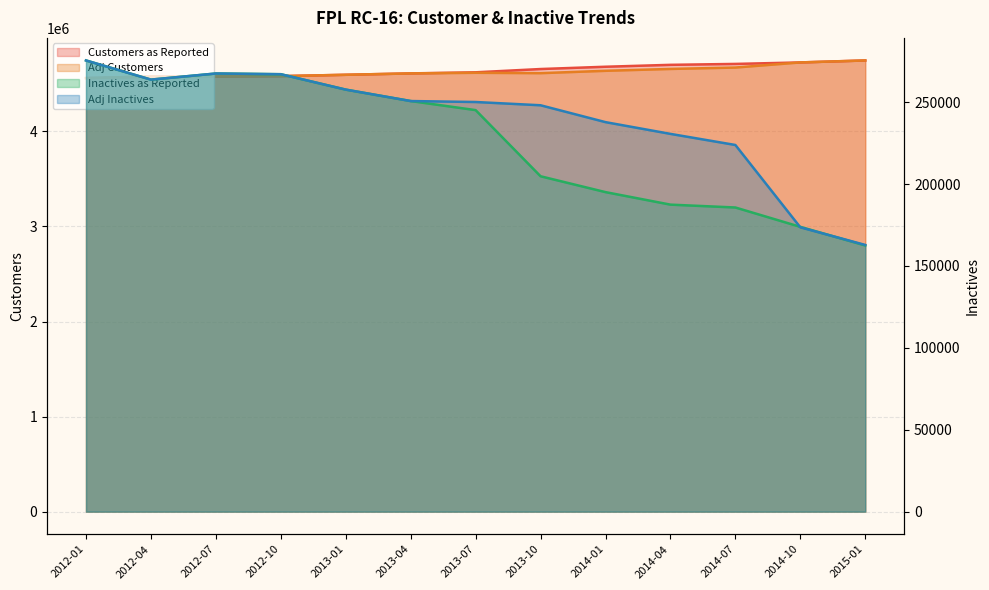

Between 2012-01 and 2014-07, which series saw the biggest shift?

Customers as Reported